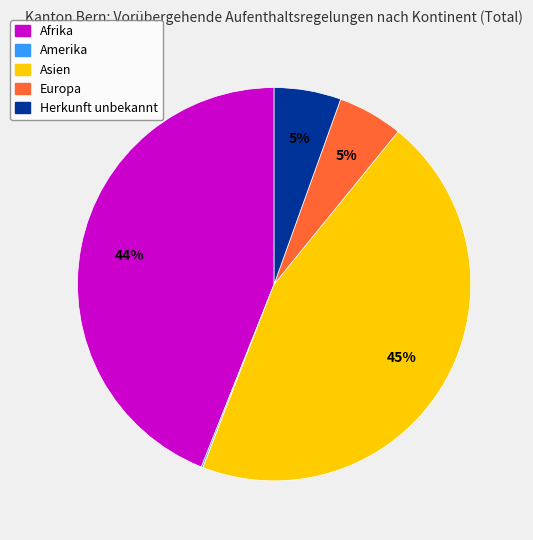

To the nearest percent, what is the difference between the largest and smallest slice percentages?

45%